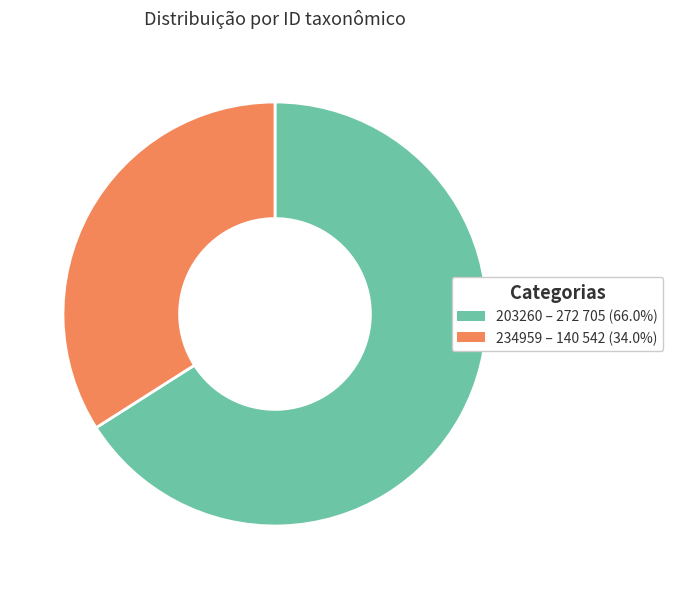

Is there a majority slice in this chart?

Yes